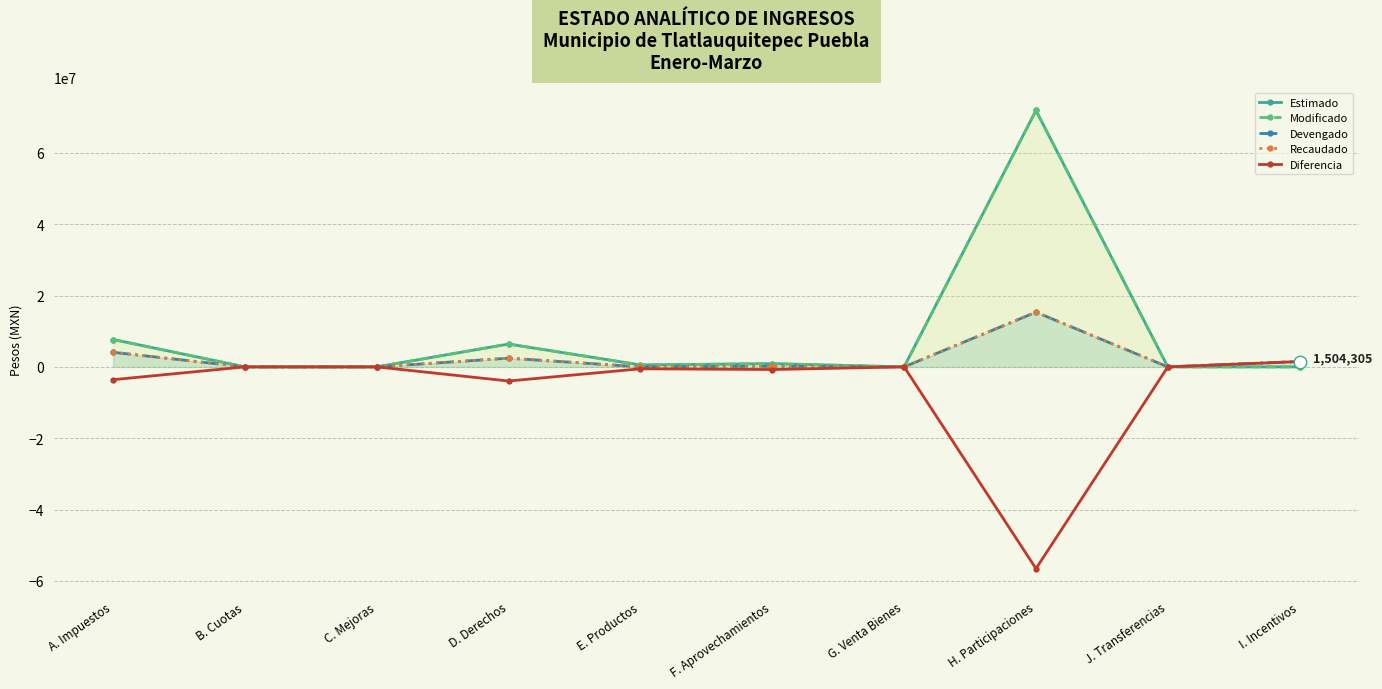

List the series in order of their peak value, highest first.

Estimado, Modificado, Devengado, Recaudado, Diferencia